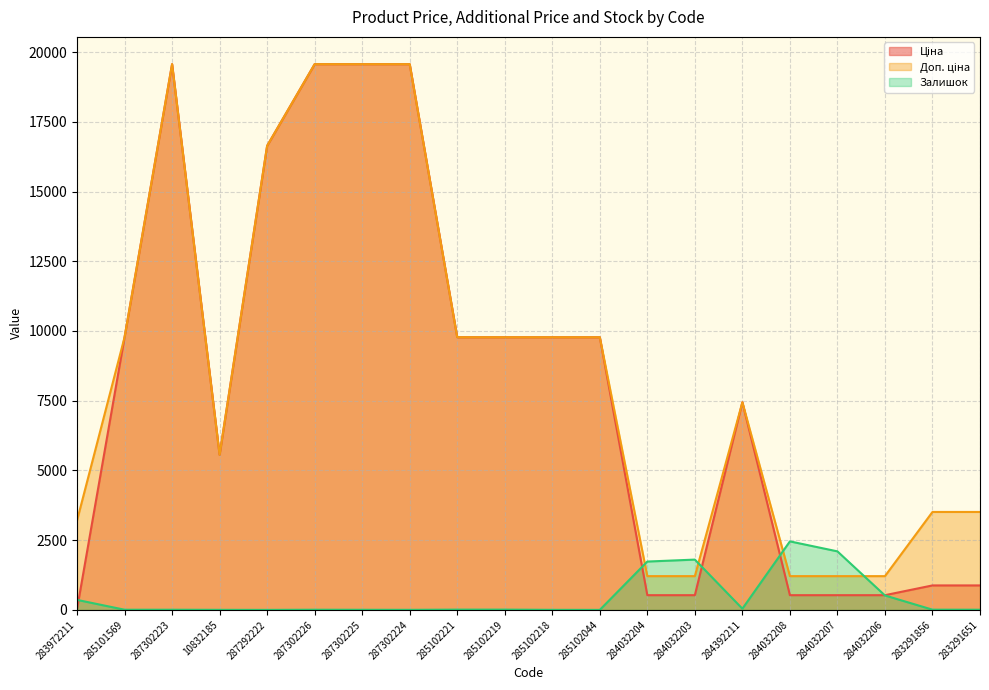

True or false: Залишок has a value of 7.0 at 287302223.

True